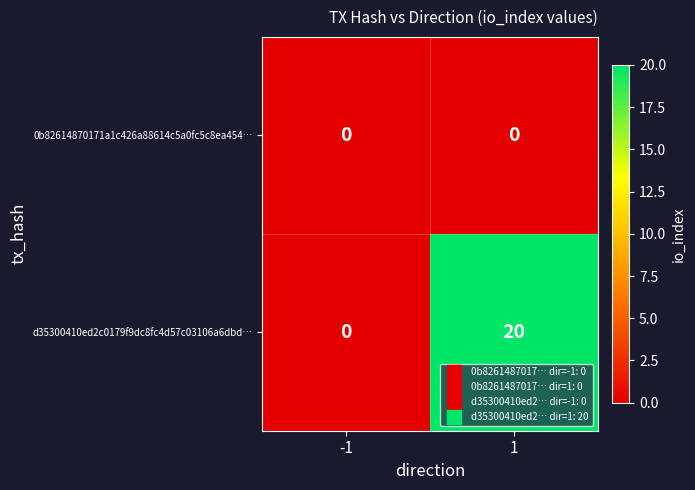

Rank the series at 1 from lowest to highest value.

0b82614870171a1c426a88614c5a0fc5c8ea454…, d35300410ed2c0179f9dc8fc4d57c03106a6dbd…